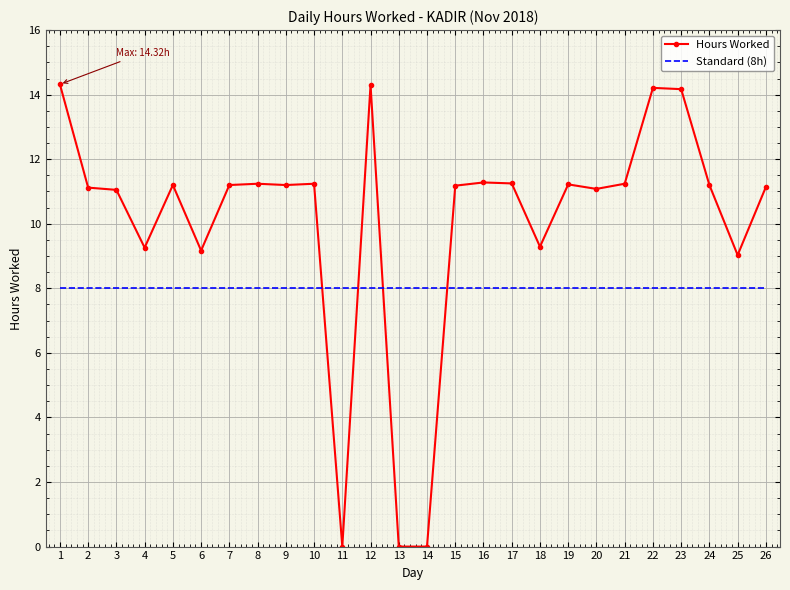

List the series in order of their peak value, lowest first.

Standard (8h), Hours Worked